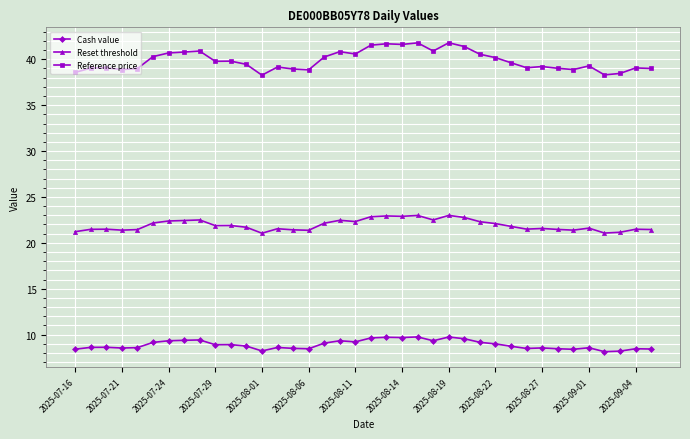

What is the average value of the Reference price series?

39.9